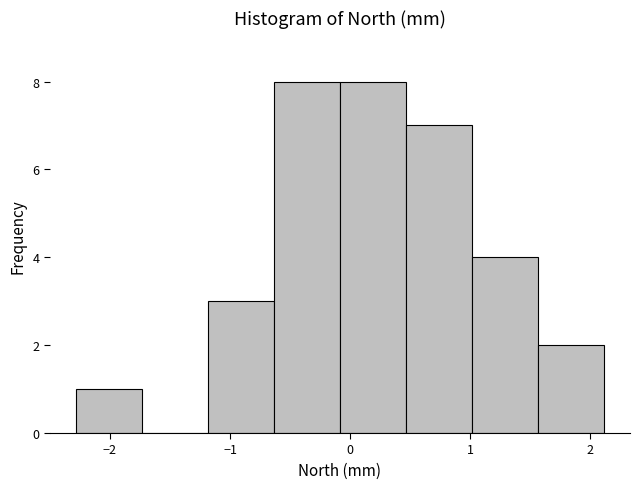

Reading left to right, transcribe this chart: for each bar, give the range it covers on the x-axis and its height. Neither the bar edges nor the heights are printed on the chart, so give them approximately, as read against the axes.

-2.3 to -1.7: 1
-1.7 to -1.2: 0
-1.2 to -0.6: 3
-0.6 to -0.1: 8
-0.1 to 0.5: 8
0.5 to 1.0: 7
1.0 to 1.6: 4
1.6 to 2.1: 2